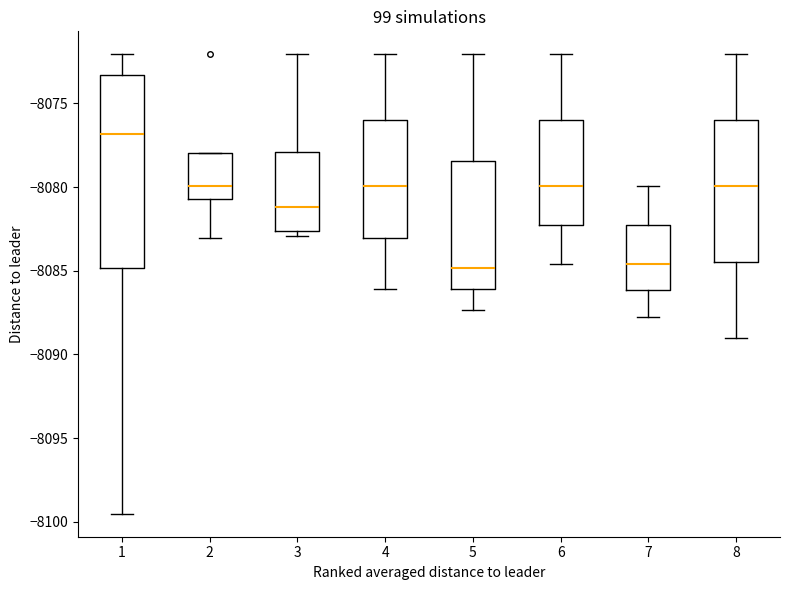

Reading left to right, transcribe this box plot: for each box, give where its median line is, the range the box spans, and where its two whiskers end, as read against the y-axis. The values are not printed on the chart, so give them approximately, as read against the axis.

1: median -8077.0, box -8085.0 to -8073.5, whiskers -8099.5 to -8072.0
2: median -8080.0, box -8080.5 to -8078.0, whiskers -8083.0 to -8078.0
3: median -8081.0, box -8082.5 to -8078.0, whiskers -8083.0 to -8072.0
4: median -8080.0, box -8083.0 to -8076.0, whiskers -8086.0 to -8072.0
5: median -8085.0, box -8086.0 to -8078.5, whiskers -8087.5 to -8072.0
6: median -8080.0, box -8082.5 to -8076.0, whiskers -8084.5 to -8072.0
7: median -8084.5, box -8086.0 to -8082.5, whiskers -8087.5 to -8080.0
8: median -8080.0, box -8084.5 to -8076.0, whiskers -8089.0 to -8072.0